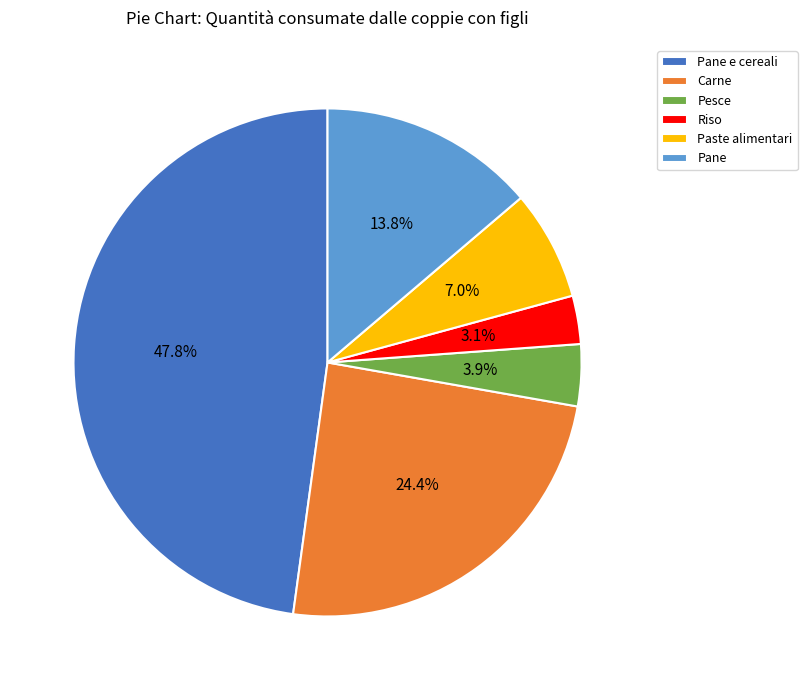

What percentage is the Paste alimentari slice, to the nearest percent?

7%